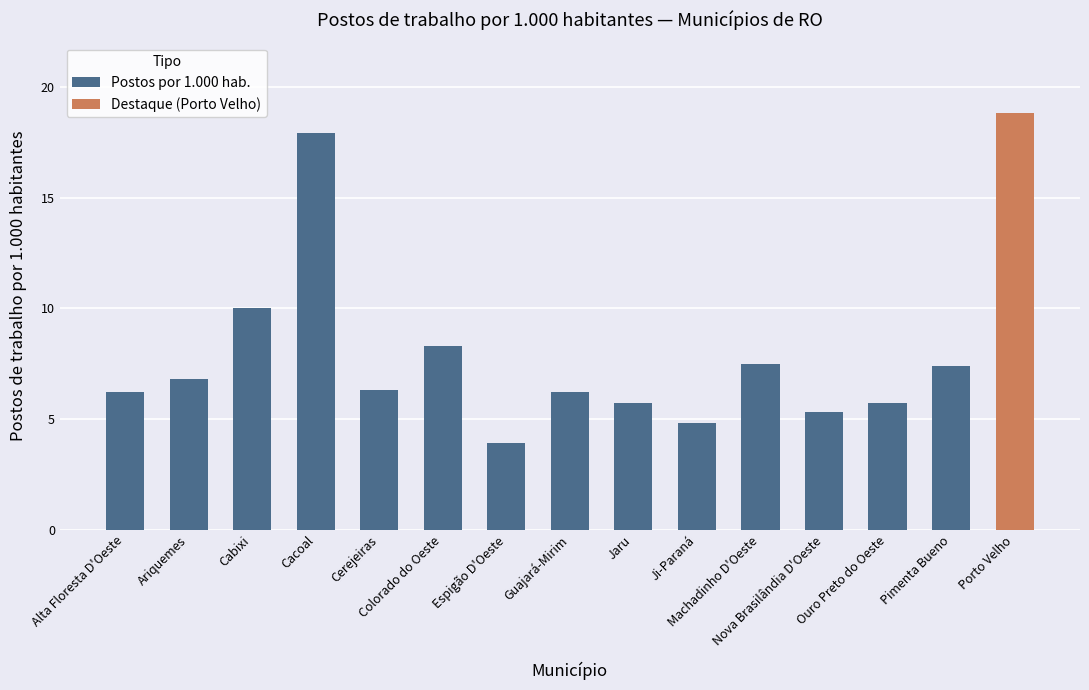

Reading left to right, what are all the values shown in this chart?

Postos por 1.000 hab.: 6.2	6.8	10.0	17.9	6.3	8.3	3.9	6.2	5.7	4.8	7.5	5.3	5.7	7.4	0.0
Destaque (Porto Velho): 0.0	0.0	0.0	0.0	0.0	0.0	0.0	0.0	0.0	0.0	0.0	0.0	0.0	0.0	18.8